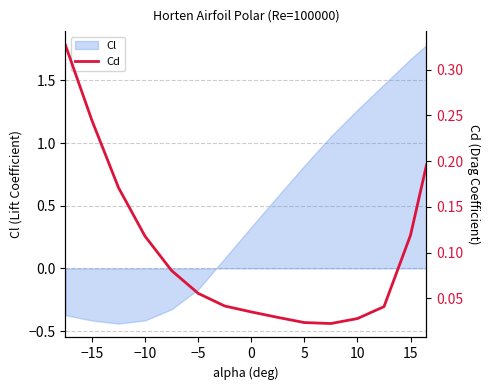

The Cl series shows -0.3 at −10. True or false?

False